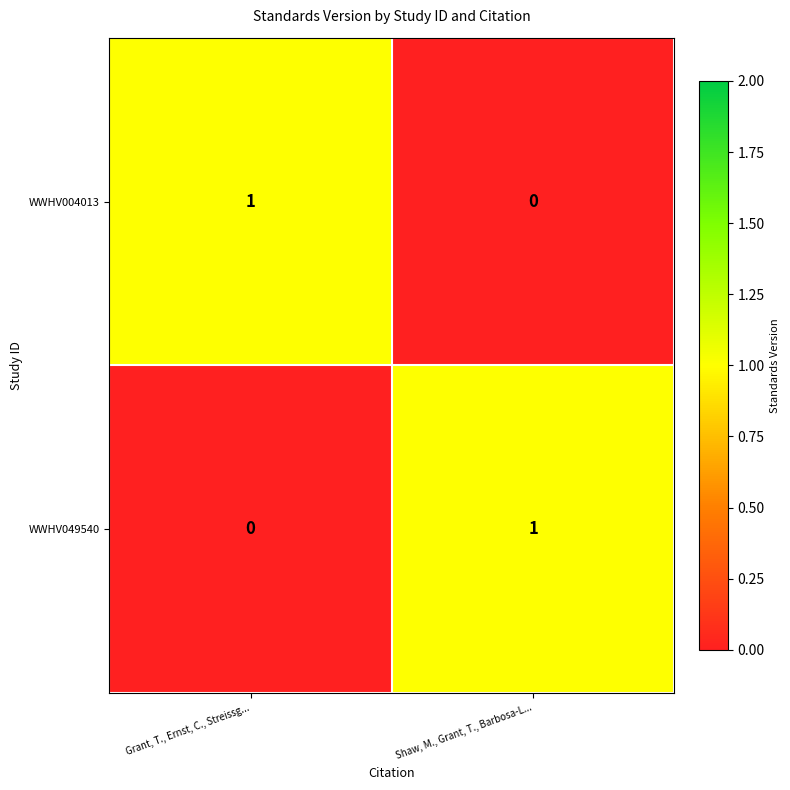

Reading left to right, transcribe all the data shown in this chart.

WWHV004013: Grant, T., Ernst, C., Streissg...=1	Shaw, M., Grant, T., Barbosa-L...=0
WWHV049540: Grant, T., Ernst, C., Streissg...=0	Shaw, M., Grant, T., Barbosa-L...=1